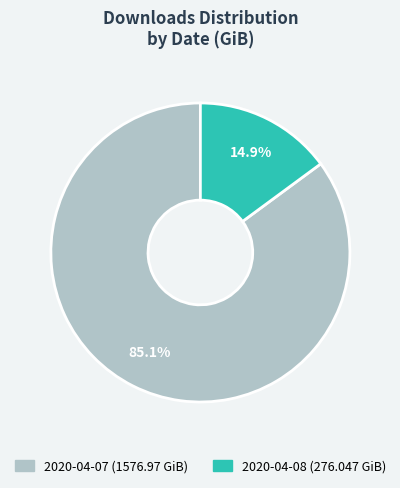

To the nearest percent, what is the average slice percentage?

50%